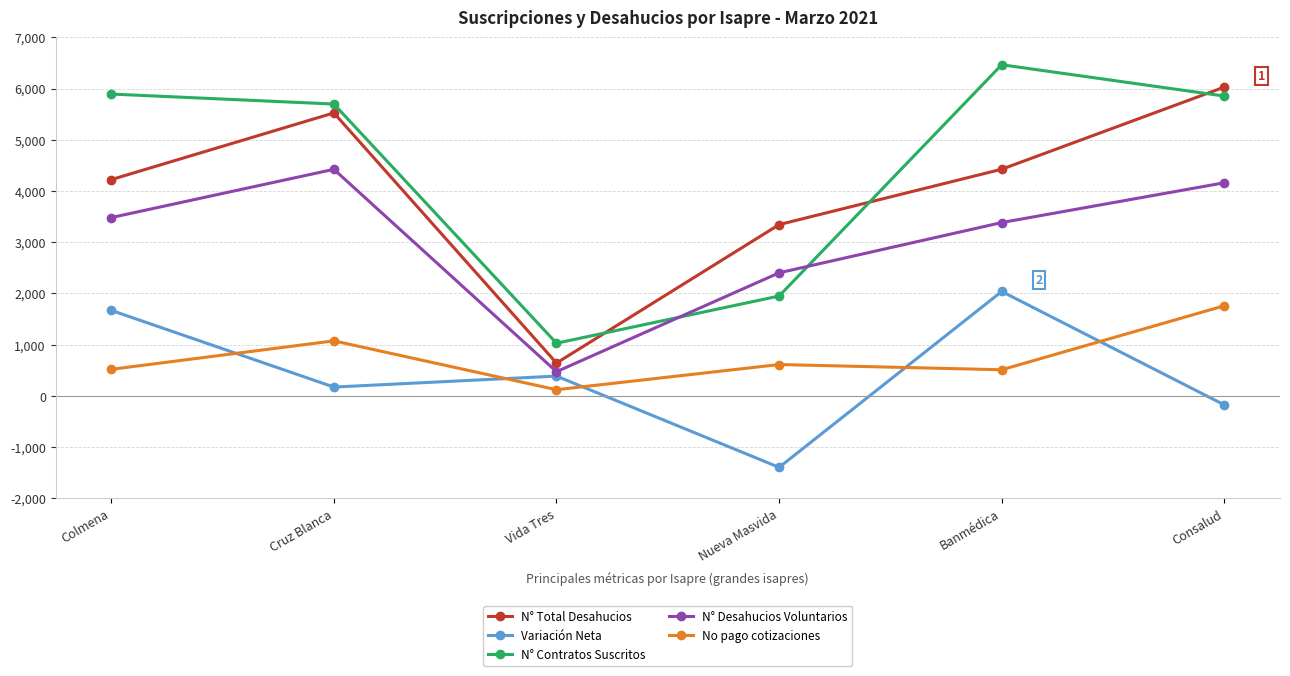

What is the difference between the maximum and second lowest values in the Variación Neta series?

2214